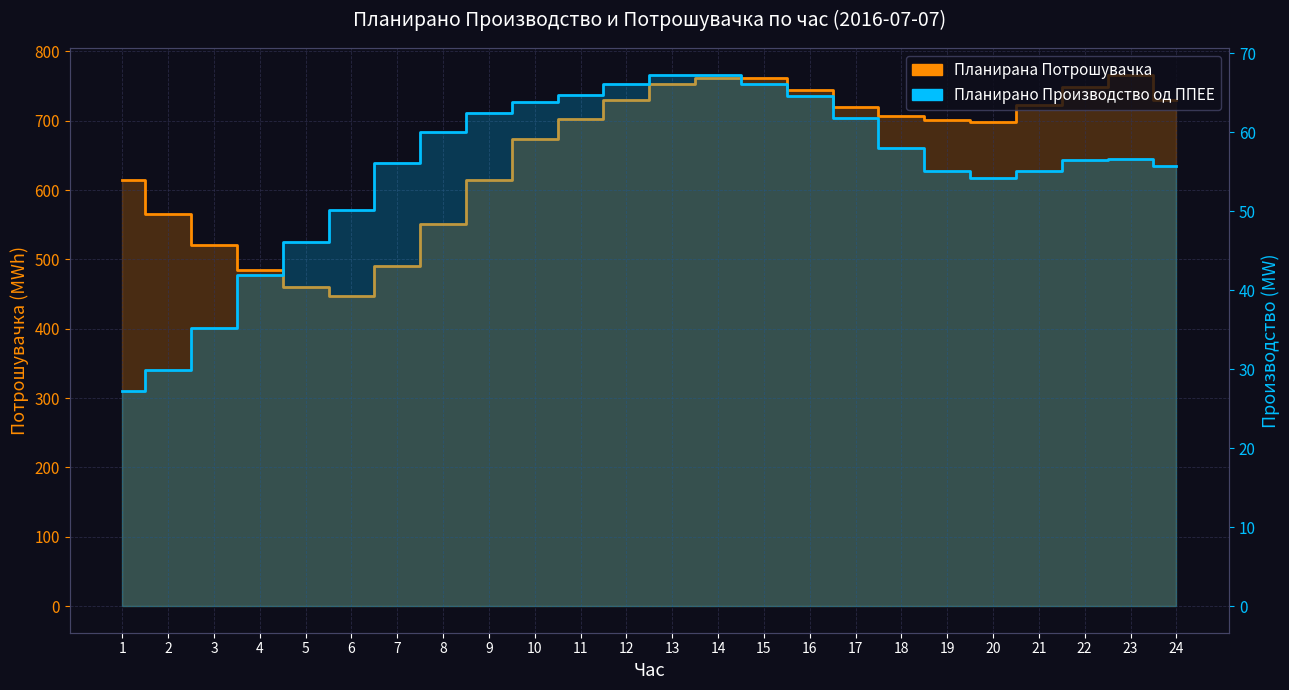

List the series in order of their peak value, lowest first.

Планирано Производство од ППЕЕ, Планирана Потрошувачка